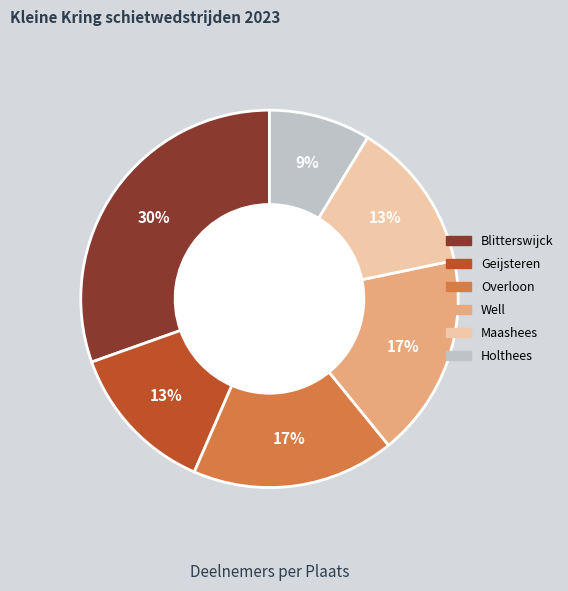

Is it true that Blitterswijck is 25% of the pie?

False